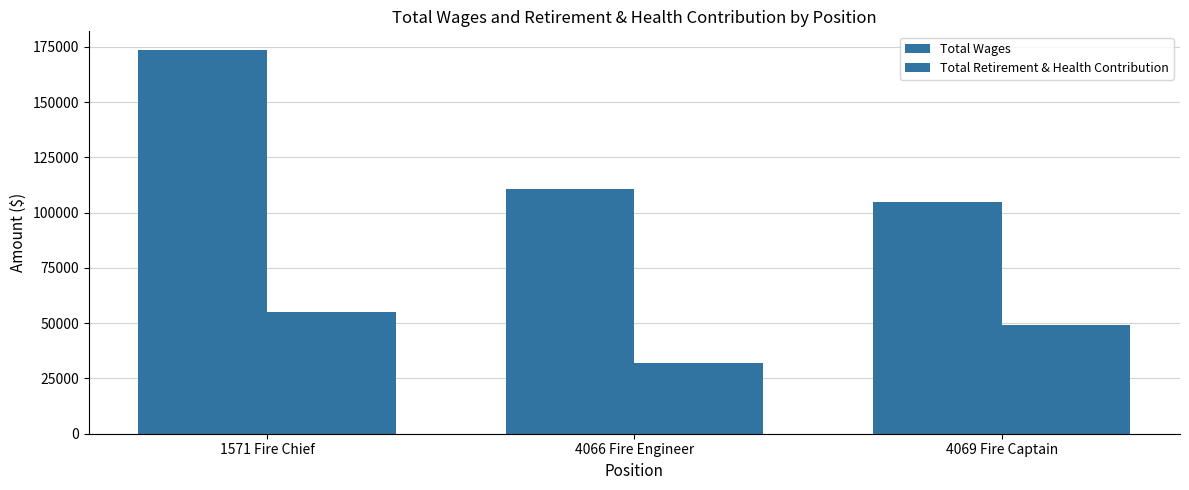

Which series changed the most between 1571 Fire Chief and 4069 Fire Captain?

Total Wages